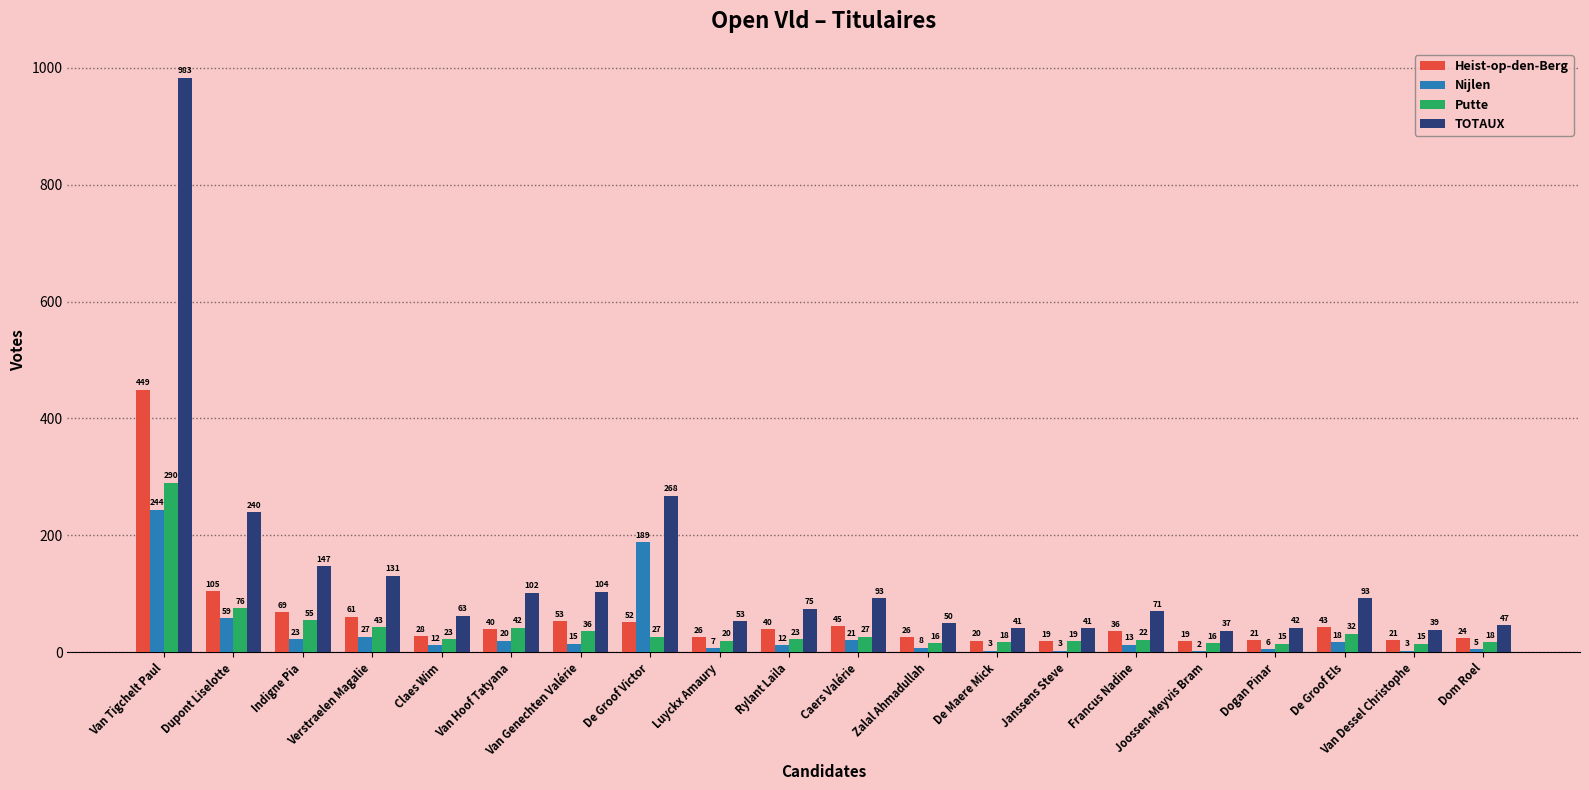

What is the sum of all Putte values?

833